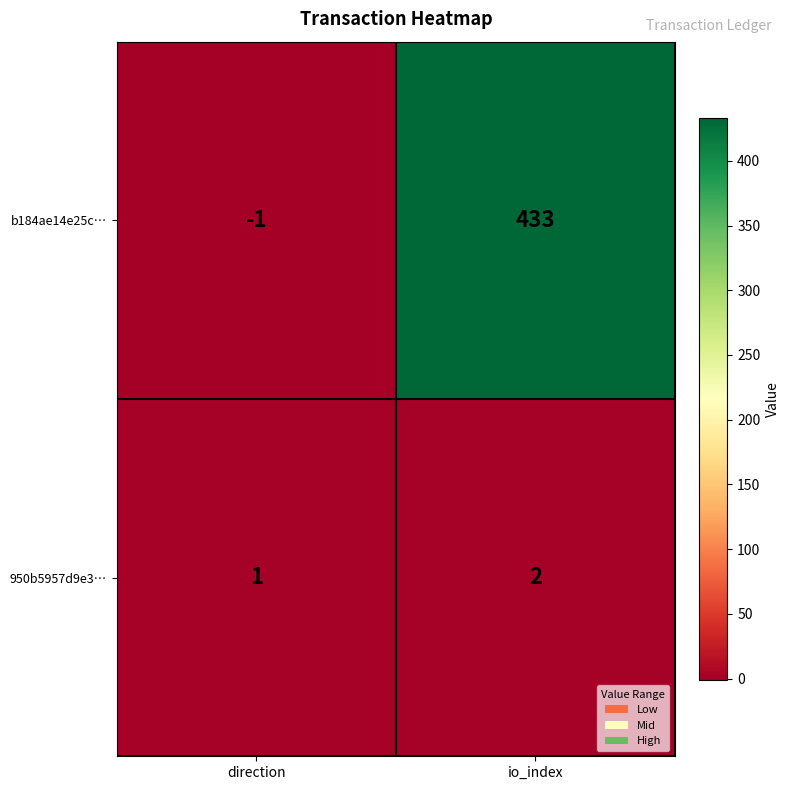

Where is b184ae14e25c… nearest to the value 216?

direction